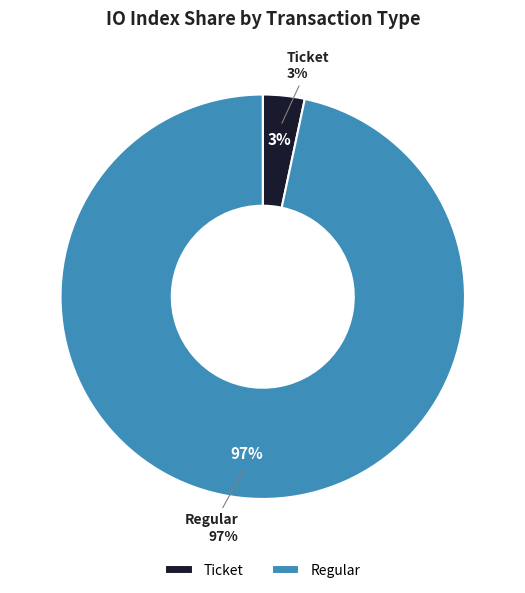

What is the total percentage of Regular (io_index=29) and Ticket (io_index=0)?

100.0%